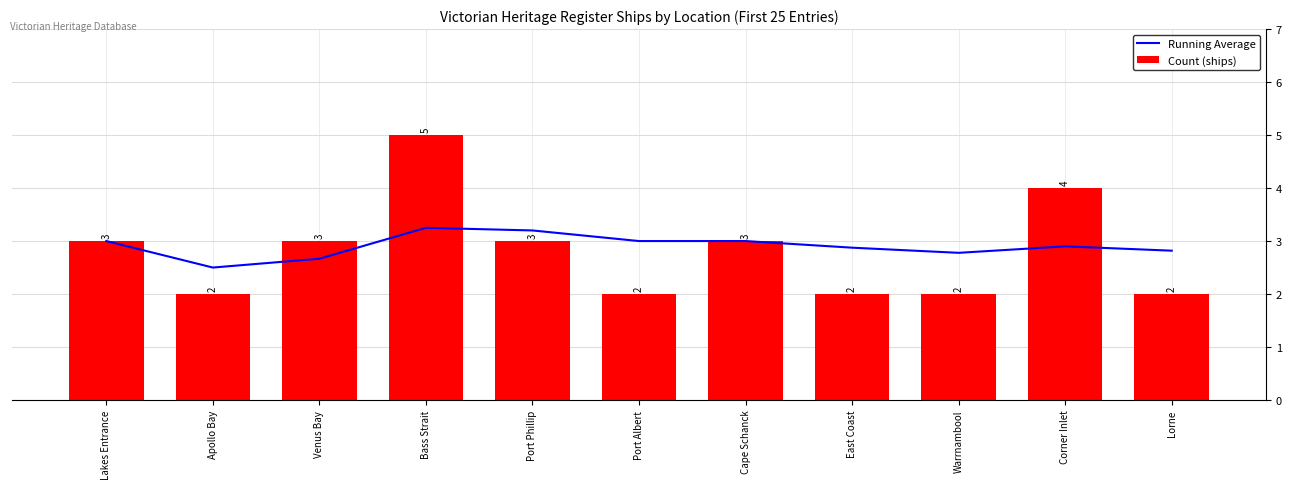

Reading left to right, list all the values displayed in this chart.

Running Average: 3.0	2.5	2.7	3.2	3.2	3.0	3.0	2.9	2.8	2.9	2.8
Count (ships): 3.0	2.0	3.0	5.0	3.0	2.0	3.0	2.0	2.0	4.0	2.0